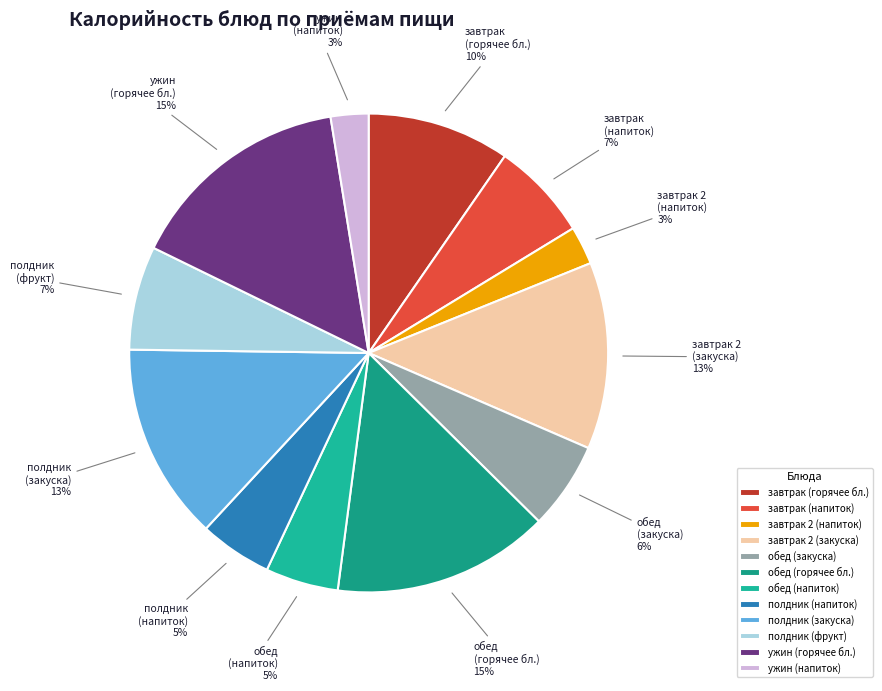

Count the number of slices in the pie.

12